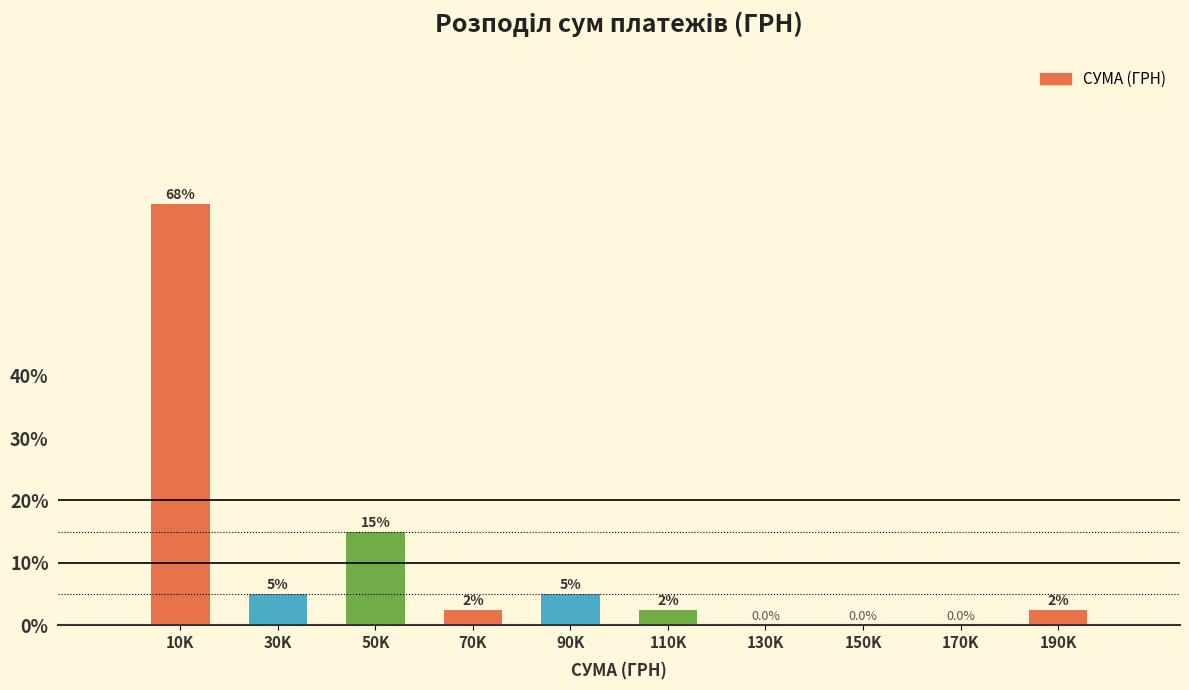

Reading left to right, what are all the values shown in this chart?

10K=67.5	30K=5.0	50K=15.0	70K=2.5	90K=5.0	110K=2.5	130K=0.0	150K=0.0	170K=0.0	190K=2.5